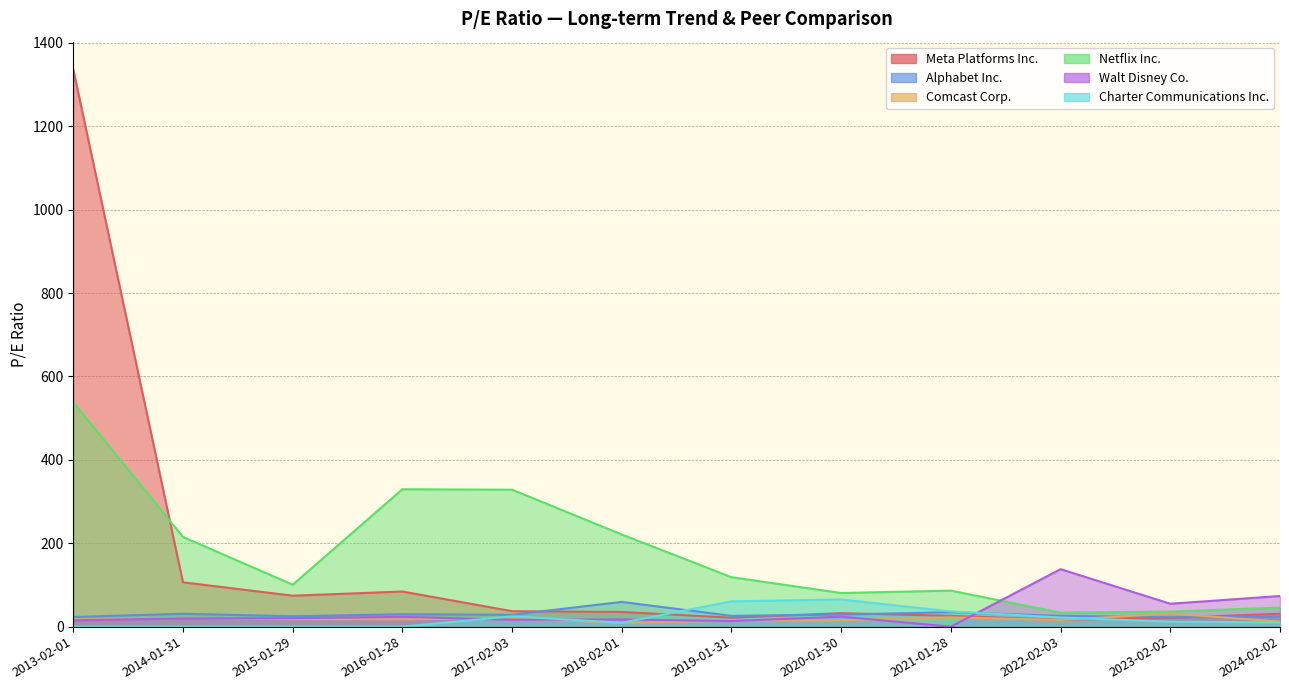

Which has a higher value, 2014-01-31 or 2024-02-02?

2014-01-31